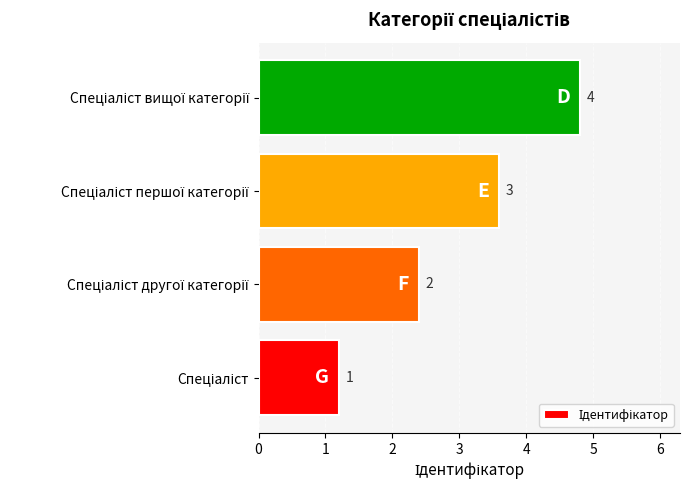

Does the chart contain stacked bars?

No